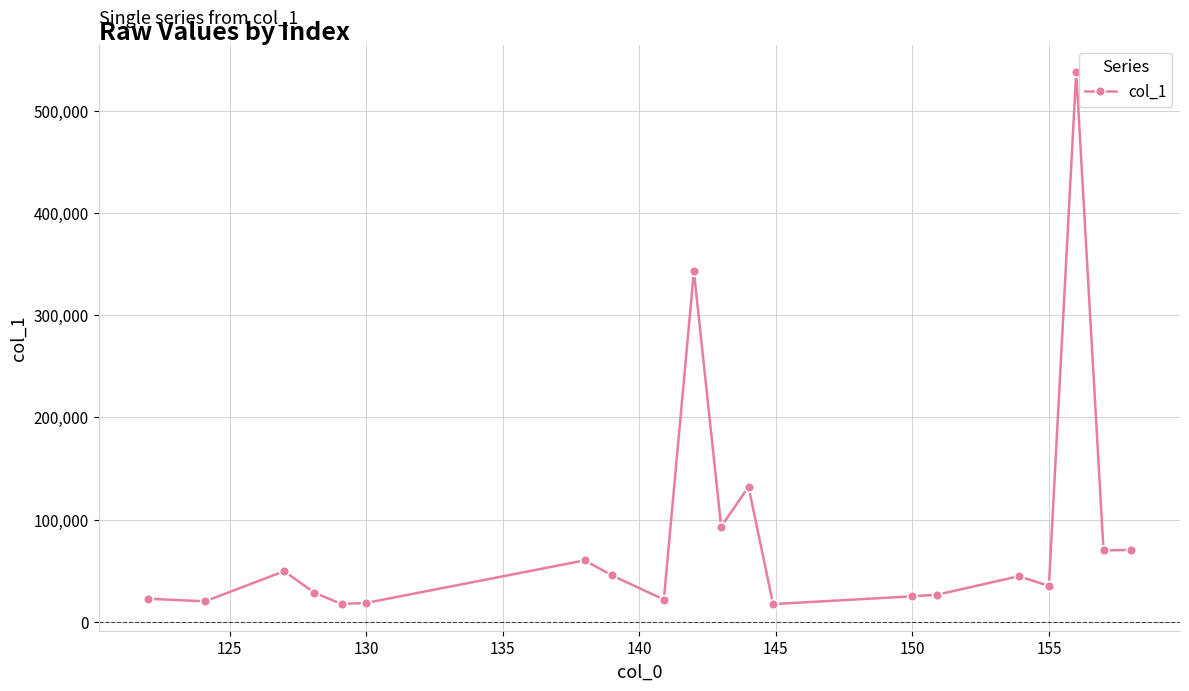

What is the minimum value shown in the chart?

17458.0